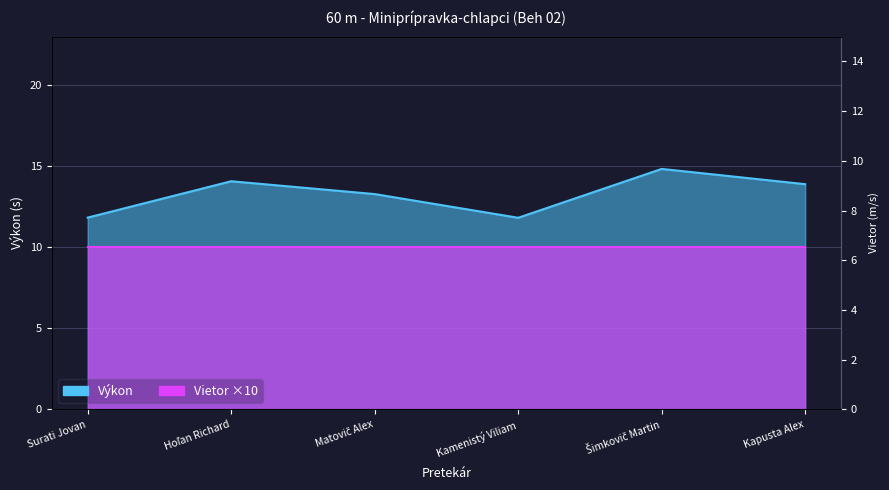

Which has a higher value, Kamenistý Viliam or Matovič Alex?

Matovič Alex